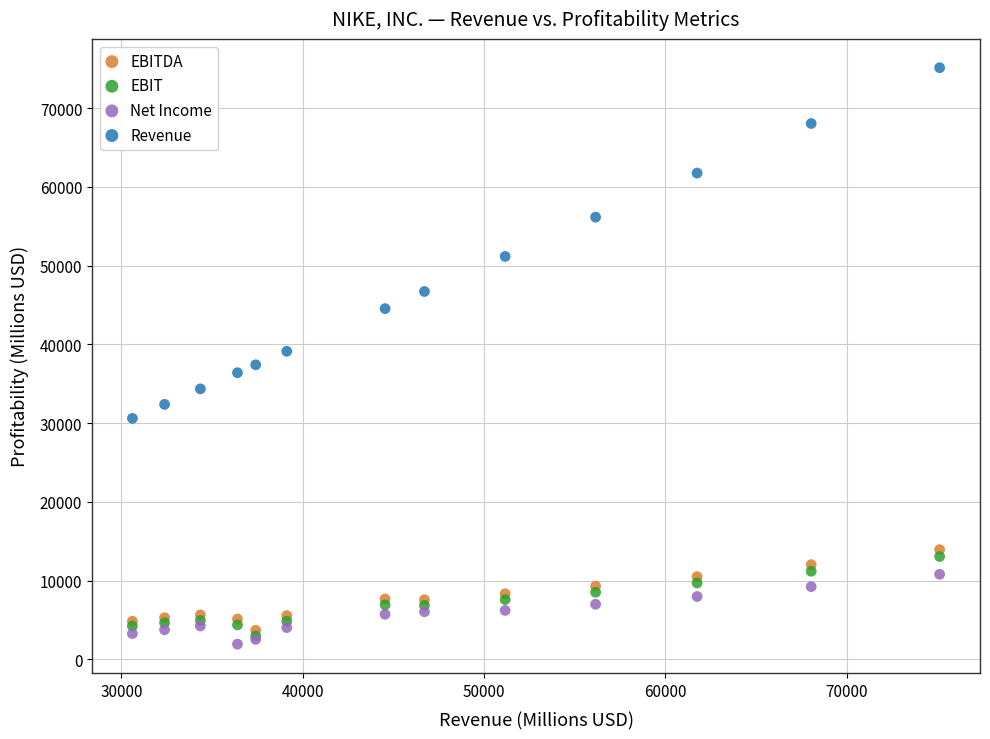

In the Revenue series, what Y value is closest to 52863?

51161.2